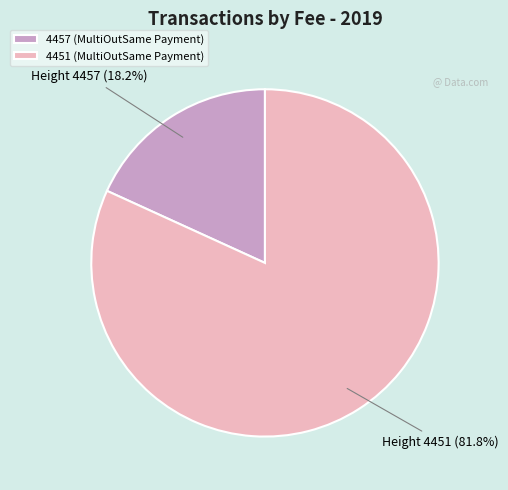

True or false: 4457 (MultiOutSame Payment) accounts for 18% of the total.

True